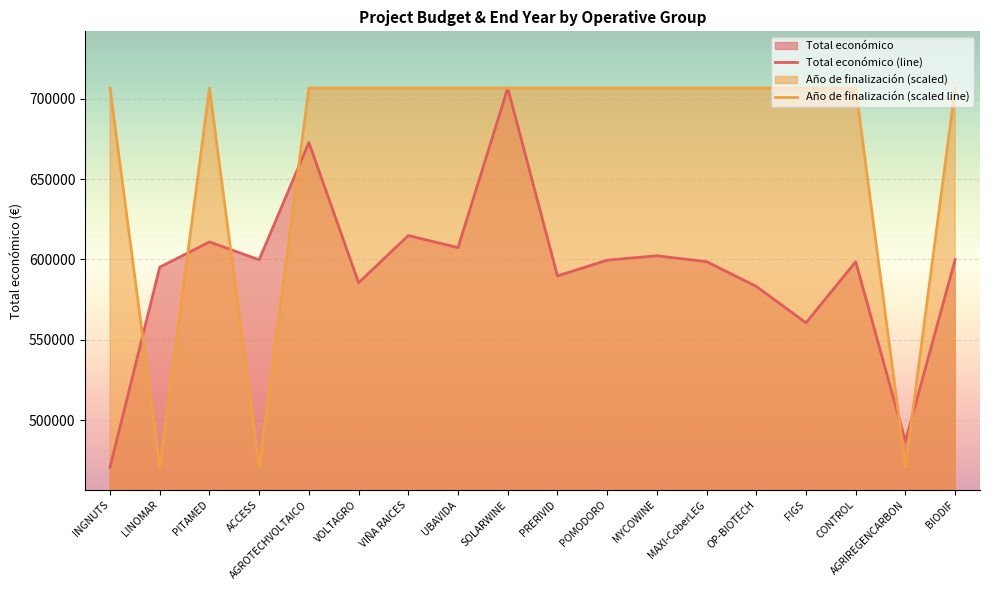

Reading left to right, extract all data points from this chart.

Total económico: 470675.0	595173.0	610889.0	599779.0	672807.0	585460.0	614907.0	607342.0	706697.0	589731.0	599540.0	602295.4	598609.0	583223.0	560529.0	598597.0	486756.0	599927.0
Año de finalización: 706697.0	470675.0	706697.0	470675.0	706697.0	706697.0	706697.0	706697.0	706697.0	706697.0	706697.0	706697.0	706697.0	706697.0	706697.0	706697.0	470675.0	706697.0